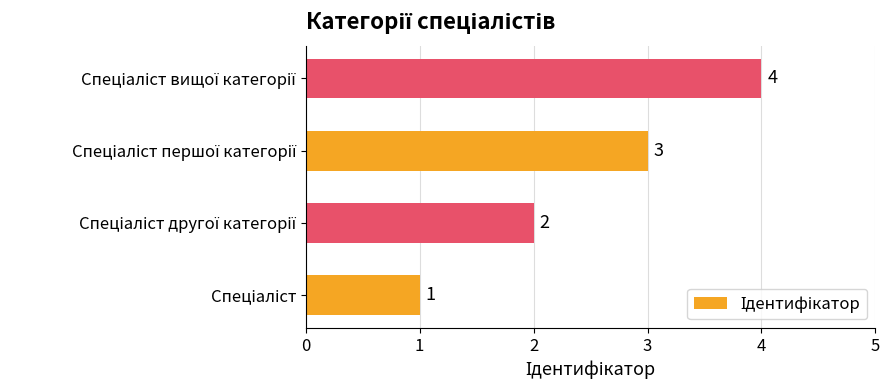

What is the difference between the maximum and minimum values?

3